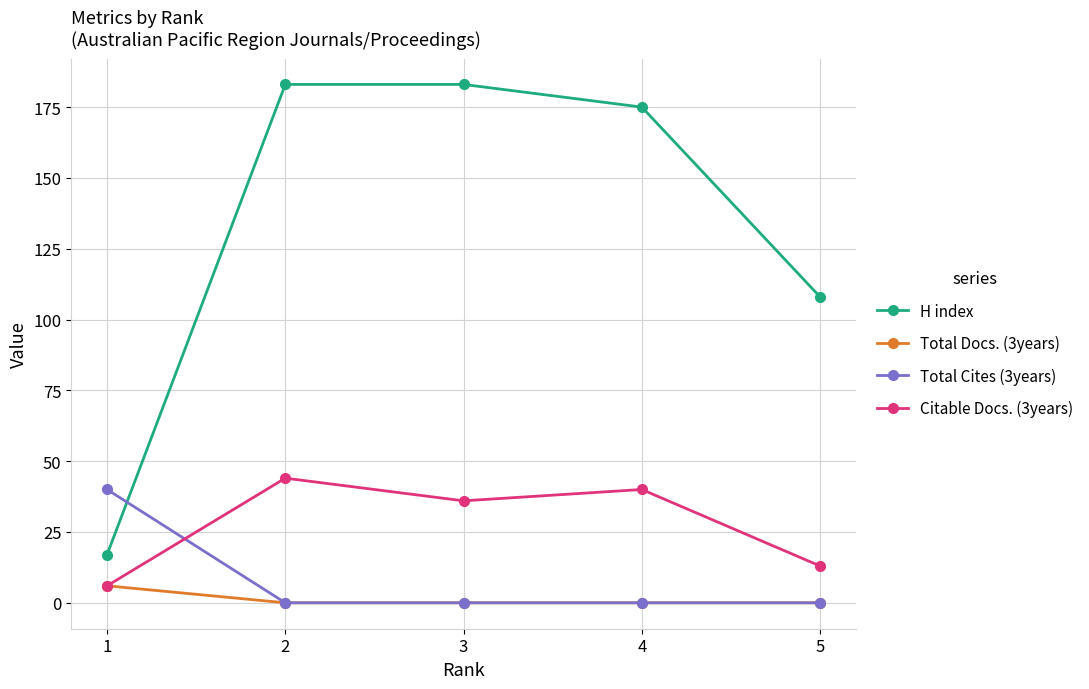

Reading right to left, list all the values displayed in this chart.

H index: 5=108	4=175	3=183	2=183	1=17
Total Docs. (3years): 5=0	4=0	3=0	2=0	1=6
Total Cites (3years): 5=0	4=0	3=0	2=0	1=40
Citable Docs. (3years): 5=13	4=40	3=36	2=44	1=6